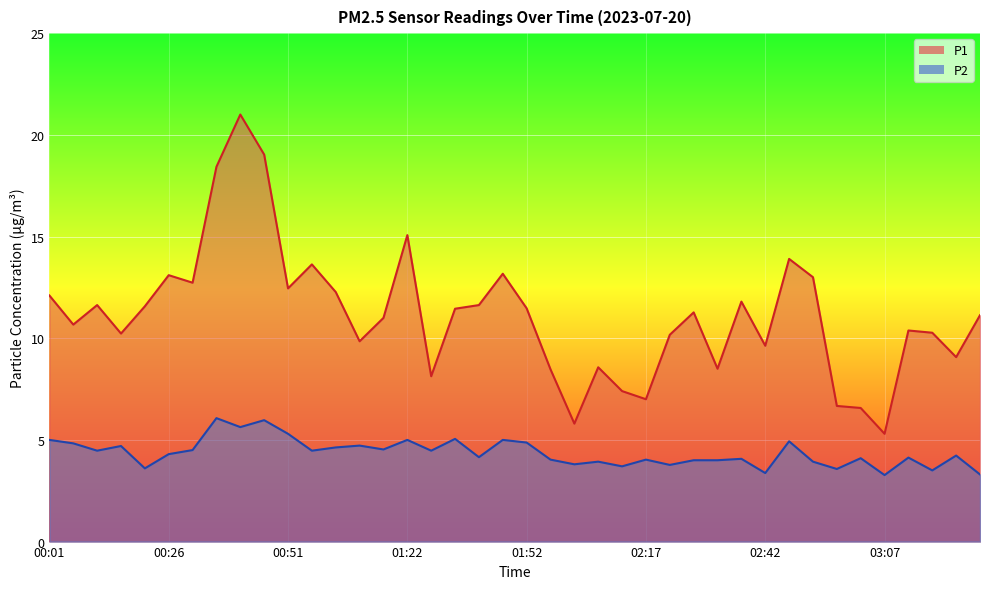

Does the chart display data point markers on the line(s)?

No